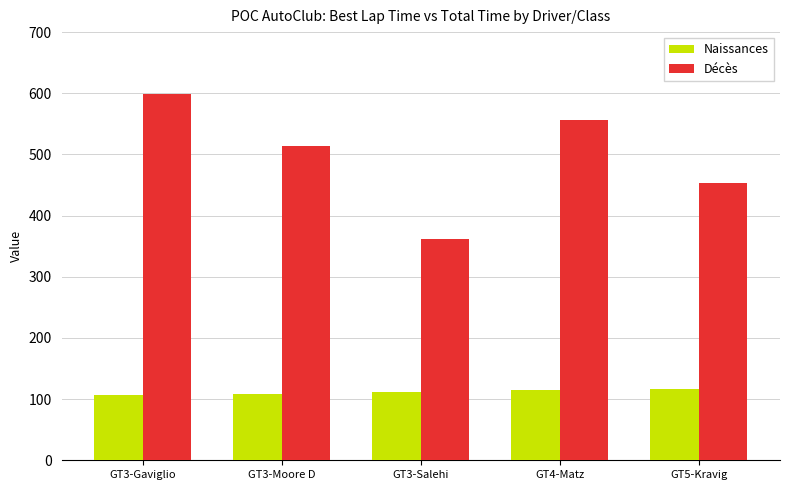

At how many categories does at least one series exceed 566?

1